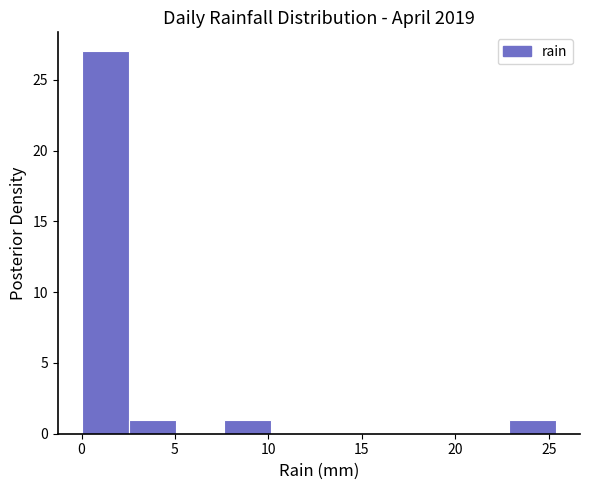

Which range on the x-axis has the tallest bar?

0.0 to 2.5